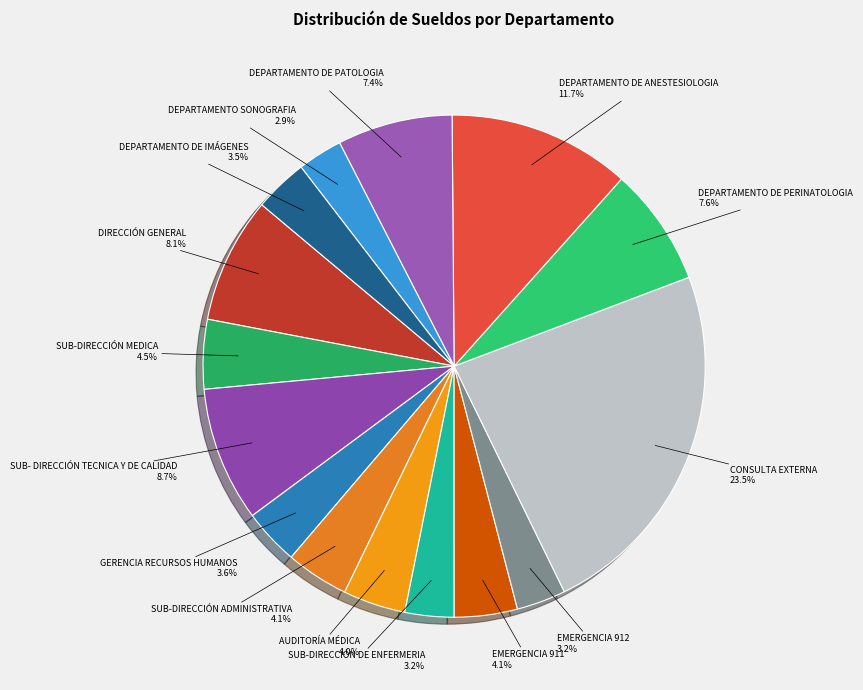

What is the largest slice in the pie chart?

CONSULTA EXTERNA